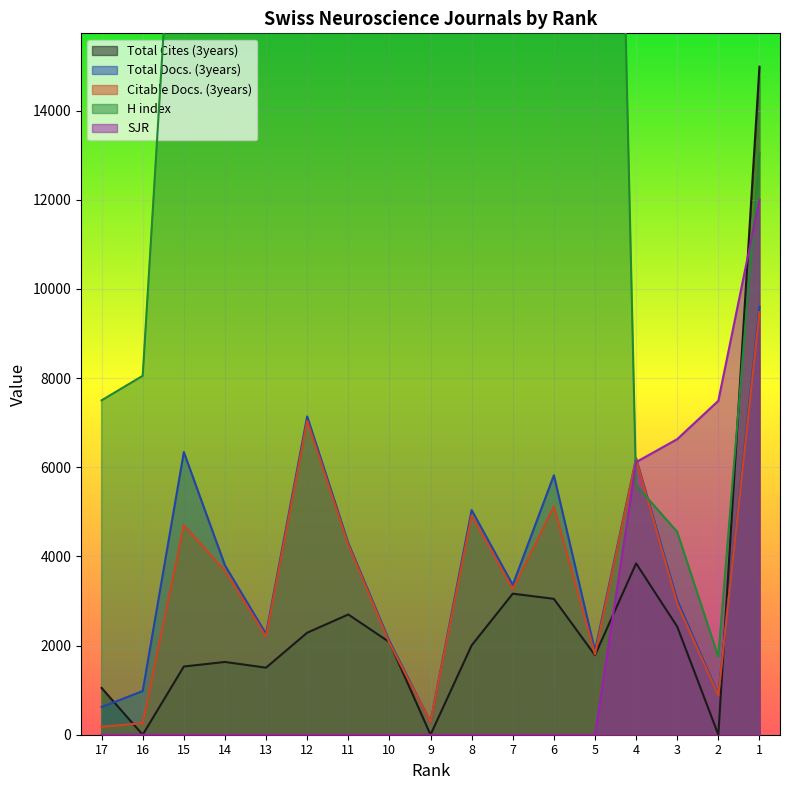

What is the difference between the SJR values at 2 and 10?

7490